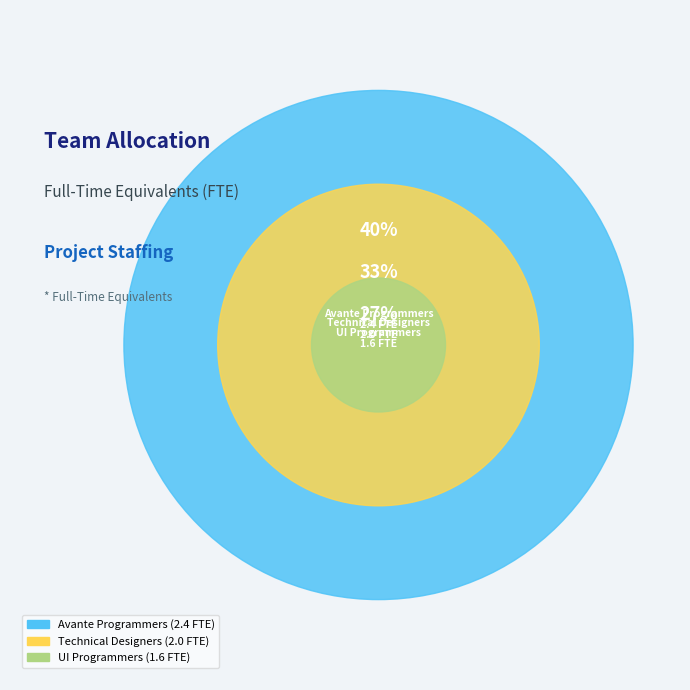

Is the sum of Avante Programmers: Wayne, Joe, Janice and Technical Designers: John, Judy @ 75% greater than half?

Yes